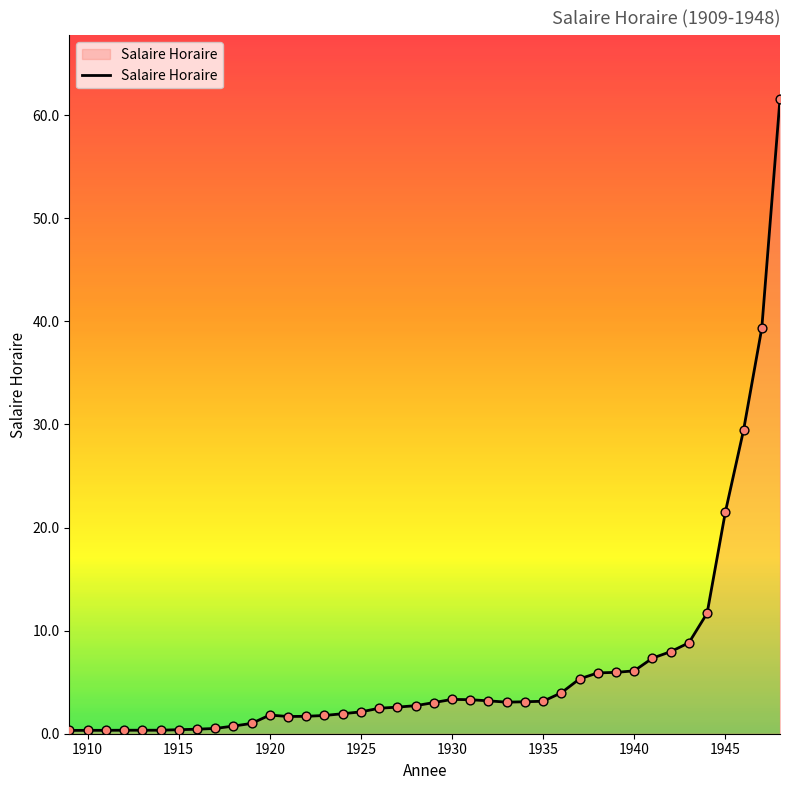

What is the difference between the maximum and minimum values?

61.3